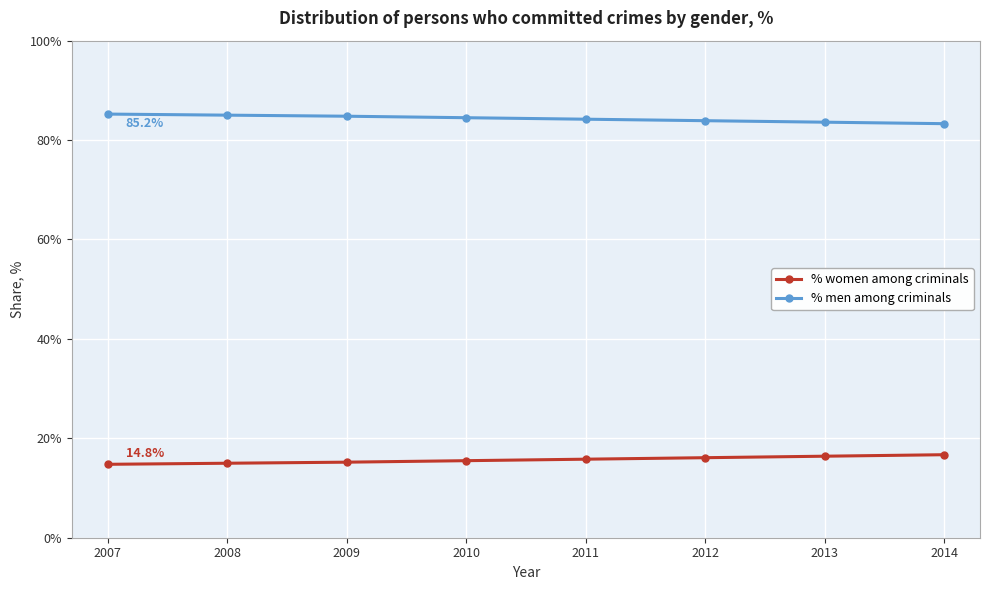

Rank the series by their average value, from lowest to highest.

% women among criminals, % men among criminals